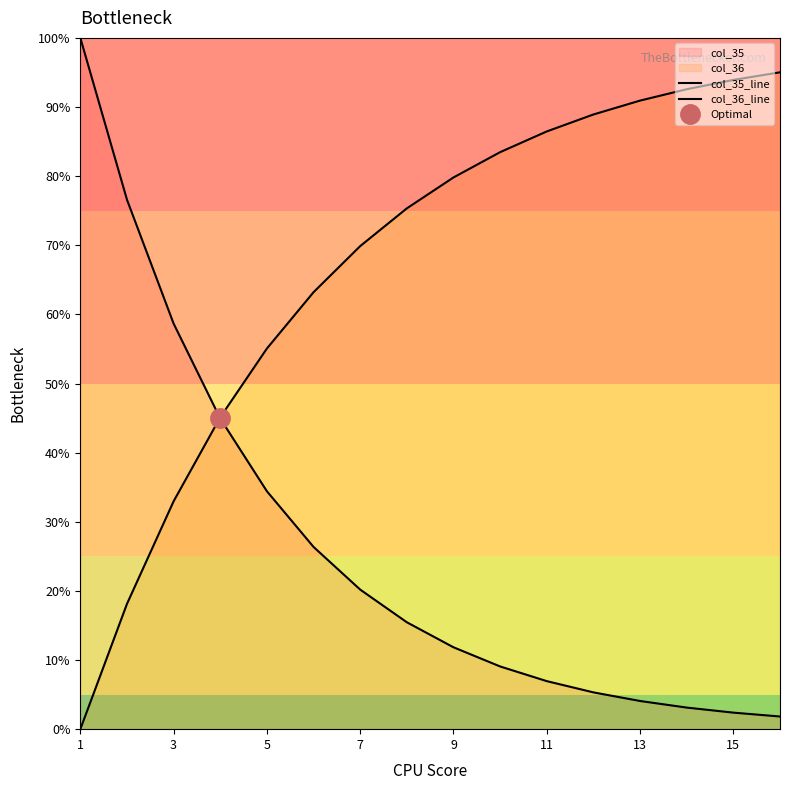

How many data points in col_36_line are above 79?

8